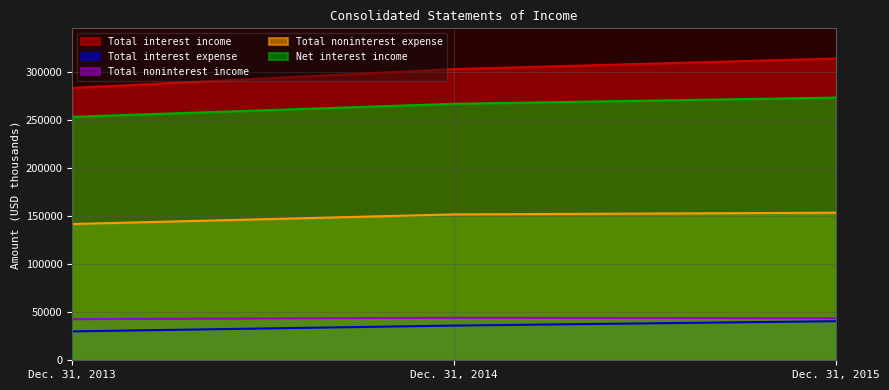

What is the sum of all Total noninterest income values?

130597